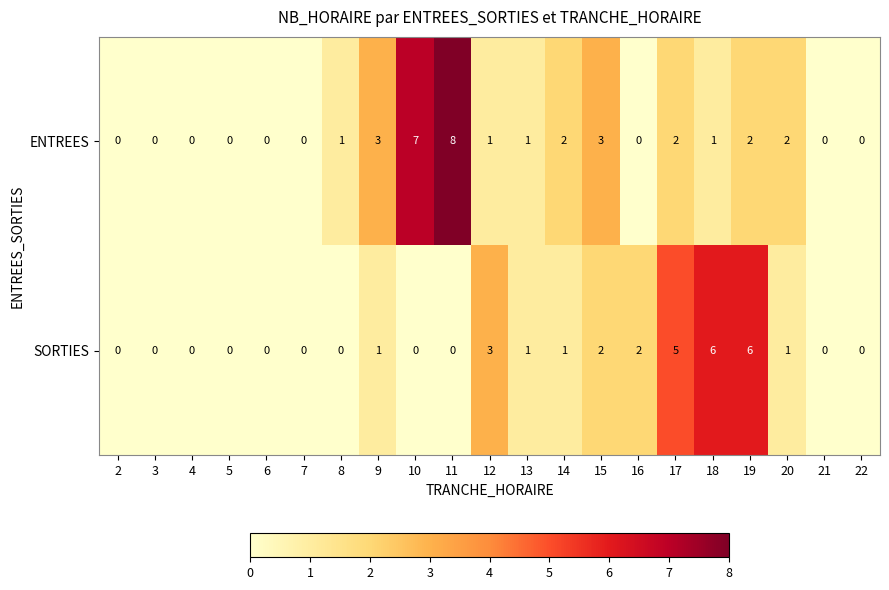

What is the sum of all ENTREES values?

33